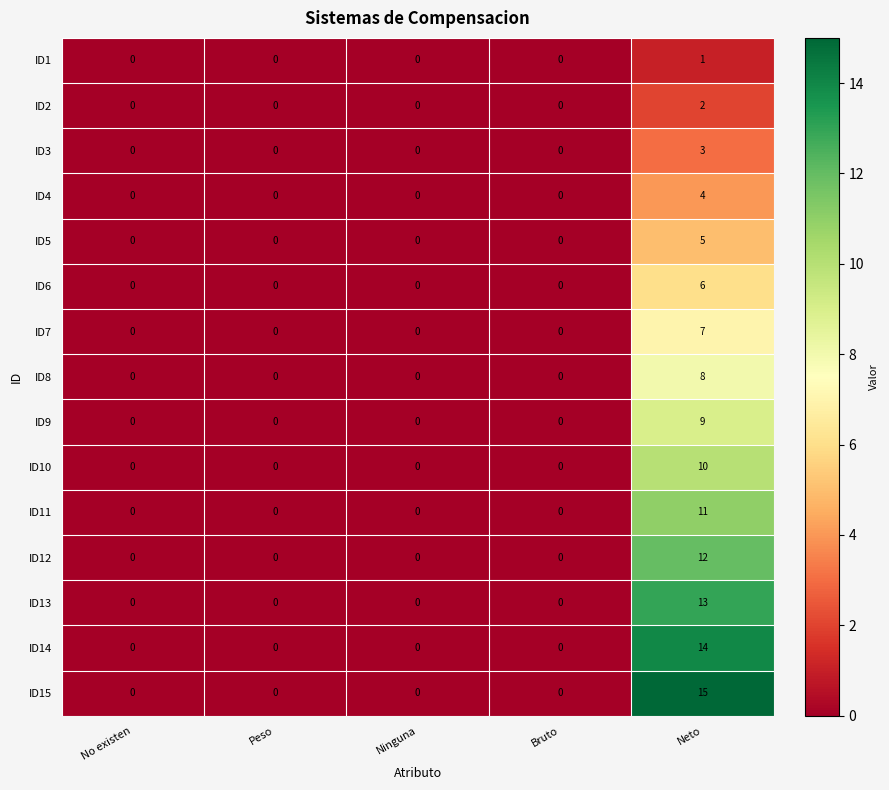

What is the maximum value for ID5?

5